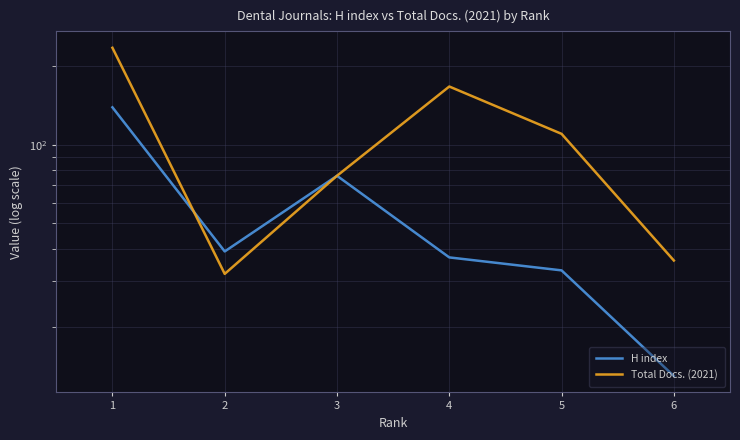

What is the sum of the Total Docs. (2021) values at 6 and 3?

112